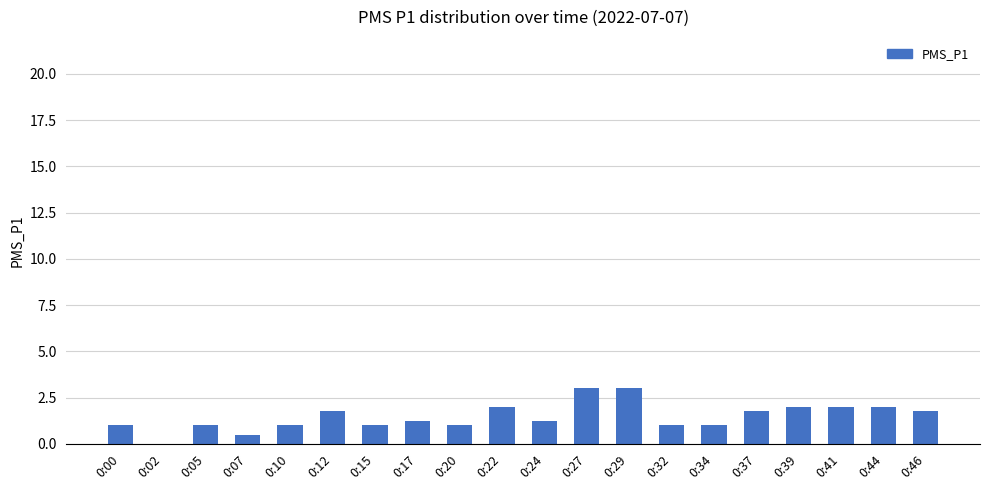

Are the bars horizontal?

No